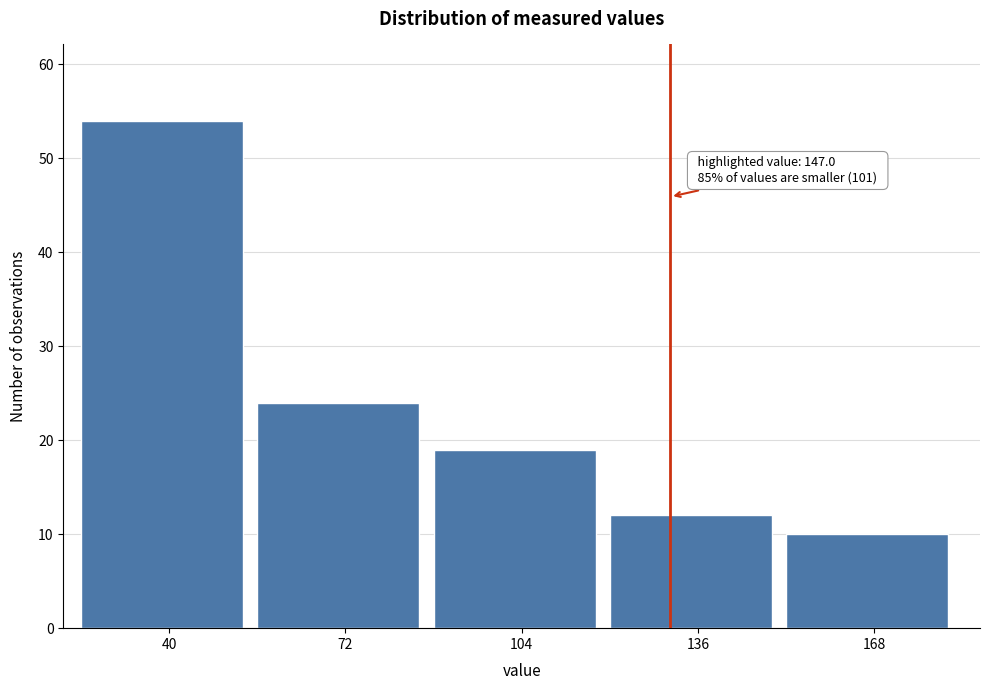

Reading left to right, extract all data points from this chart.

54	24	19	12	10